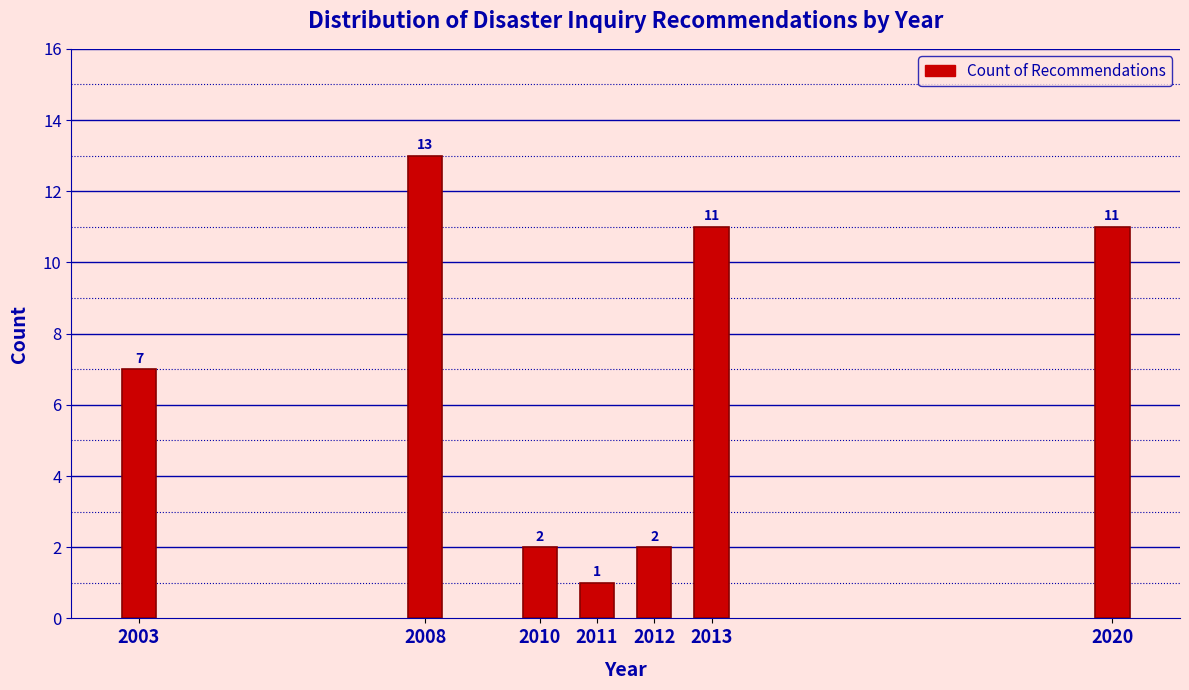

Reading left to right, what are all the values shown in this chart?

2003=7	2008=13	2010=2	2011=1	2012=2	2013=11	2020=11